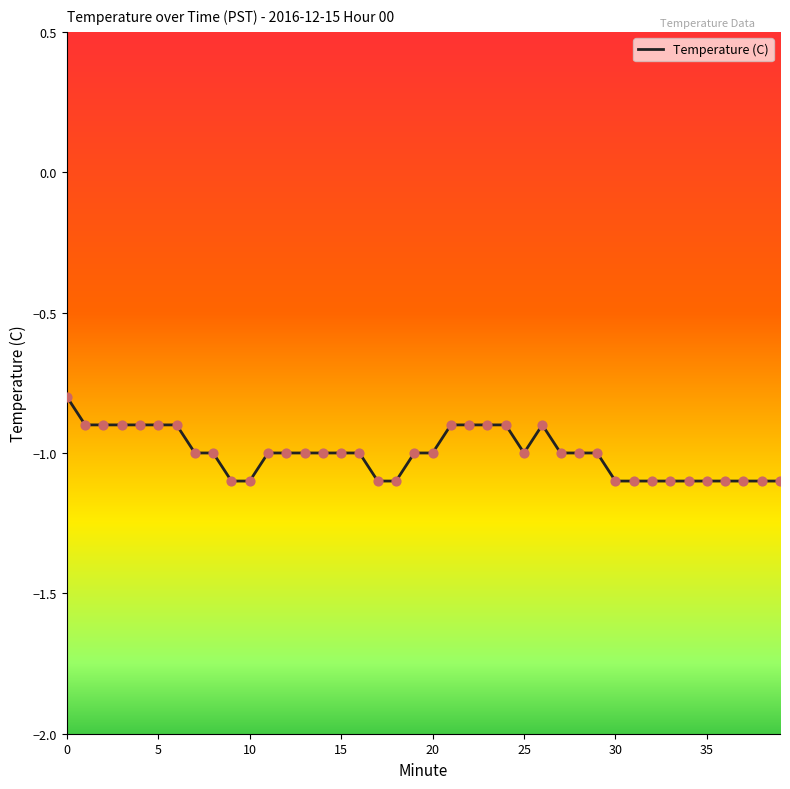

What is the difference between the maximum and minimum values?

0.3